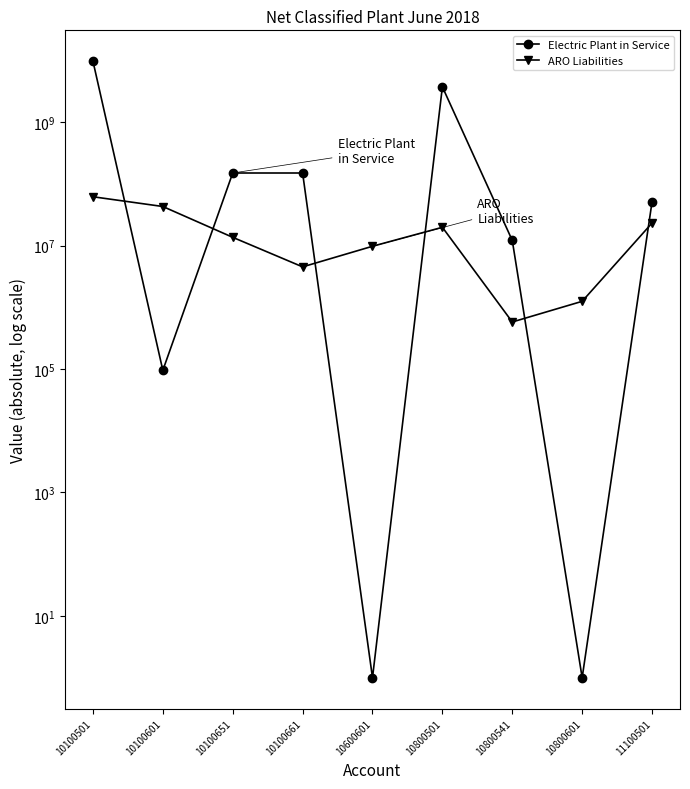

What is the sum of the ARO Liabilities values at 10800501 and 10600601?

29465179.0